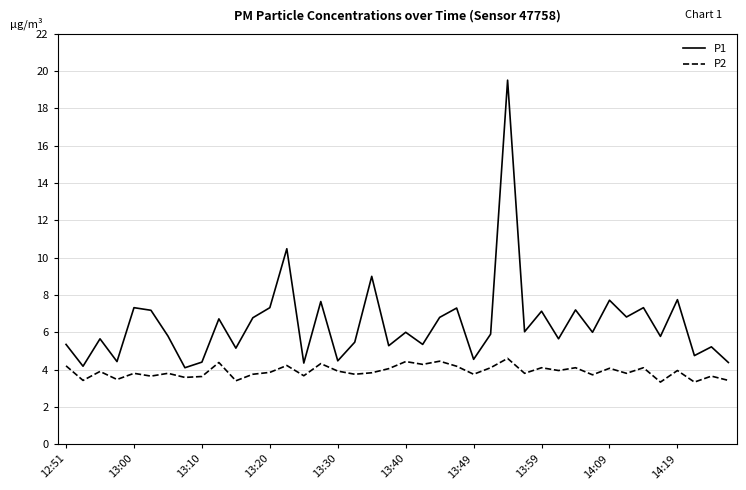

How many distinct data groups are displayed?

2